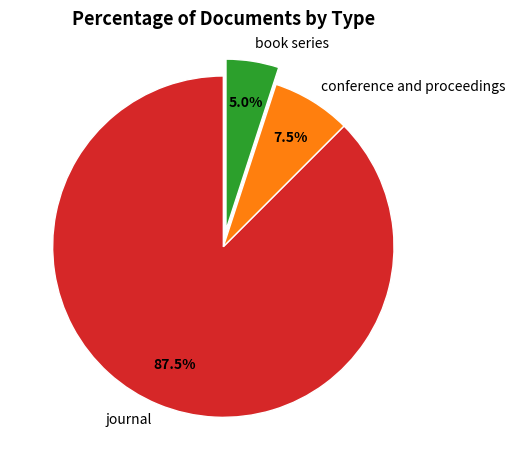

Between journal and conference and proceedings, which is larger?

journal